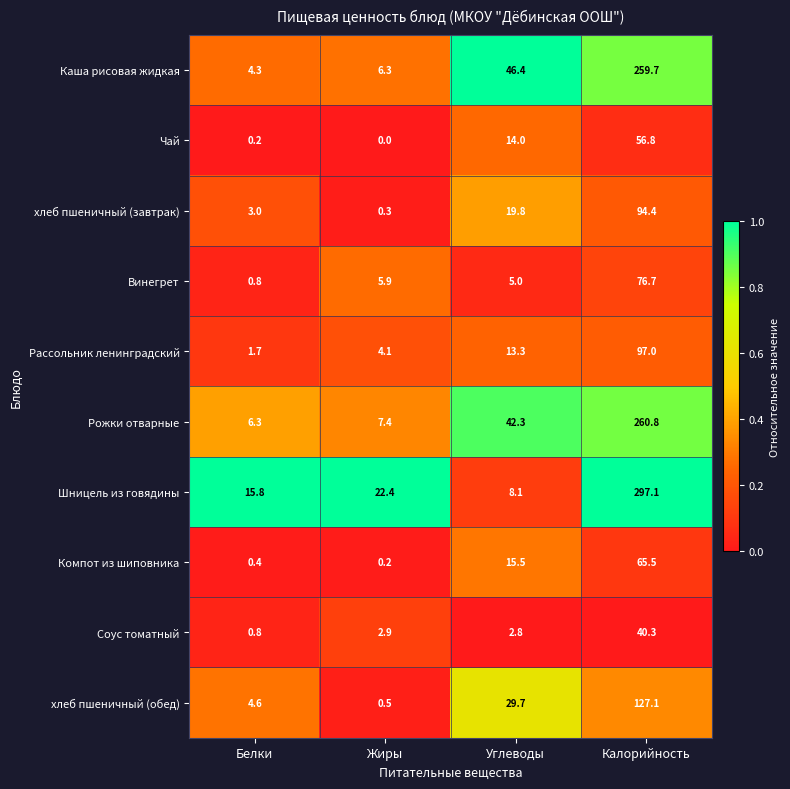

What is the difference between the second highest and minimum values in the Рассольник ленинградский series?

11.6